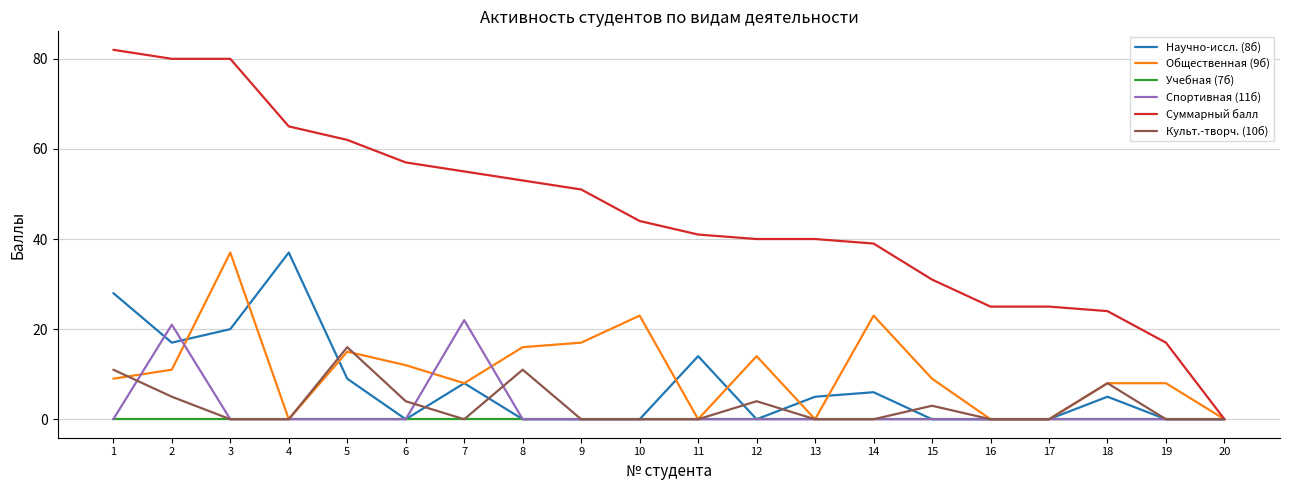

What is the greatest value displayed?

82